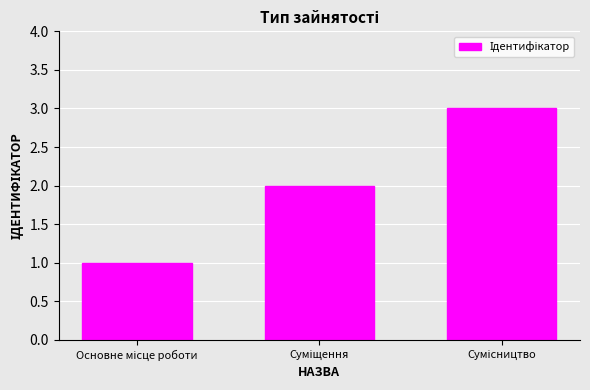

What is the sum of all values?

6